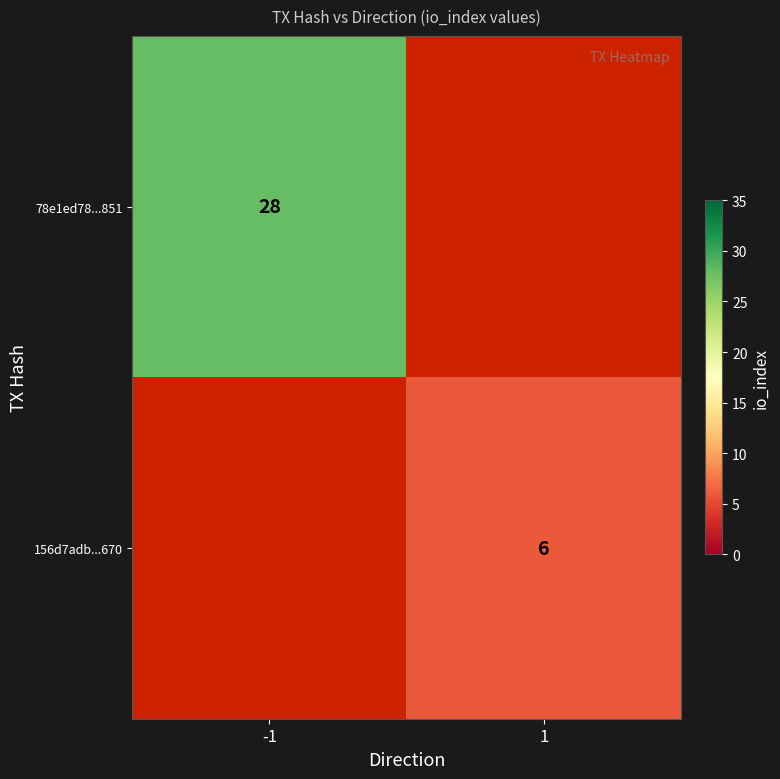

True or false: 78e1ed78...851 has a value of 50 at -1.

False